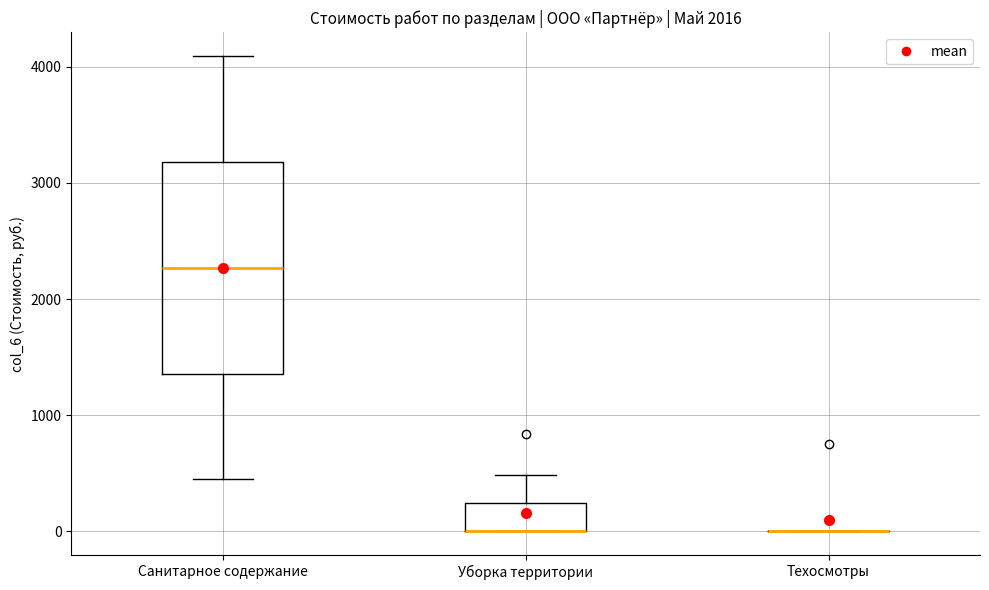

Reading left to right, transcribe this box plot: for each box, give where its median line is, the range the box spans, and where its two whiskers end, as read against the y-axis. The values are not printed on the chart, so give them approximately, as read against the axis.

Санитарное содержание: median 2300, box 1400 to 3200, whiskers 400 to 4100
Уборка территории: median 0 (drawn on the box's lower edge), box 0 to 200, whiskers 0 to 500
Техосмотры: box collapsed to a line at 0, whiskers 0 to 0